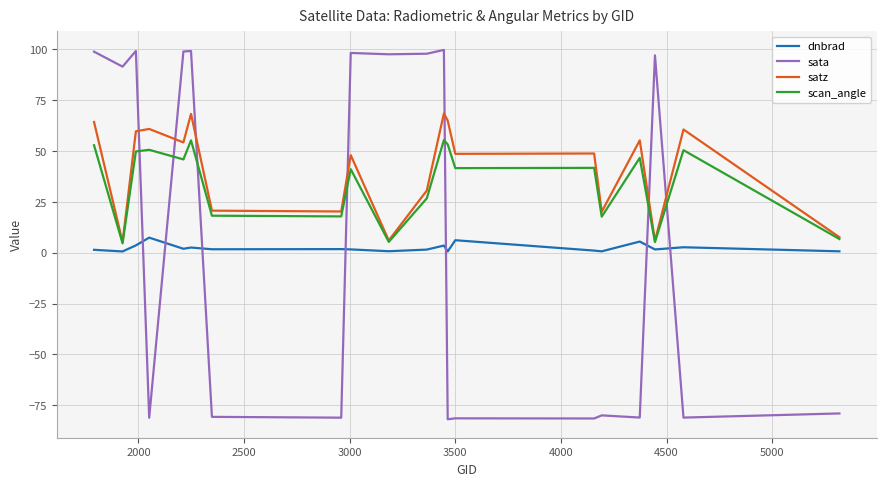

Which series has the largest range (max minus min)?

sata